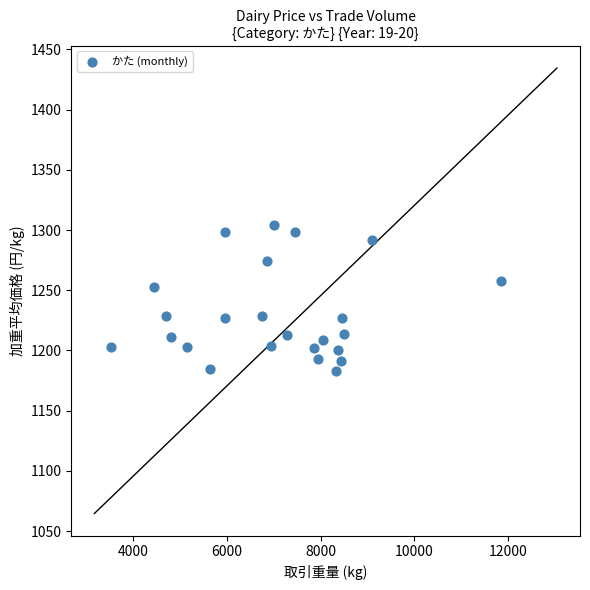

What is the range of Y values (max minus min)?

121